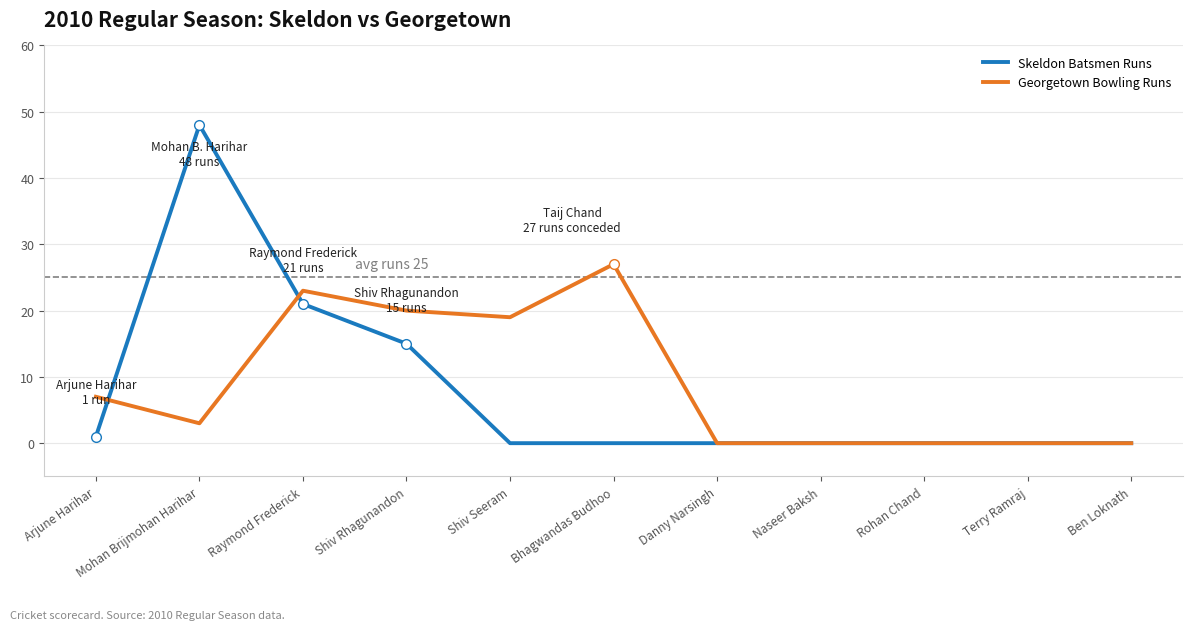

Is it true that Georgetown Bowling Runs equals 0 at Terry Ramraj?

True